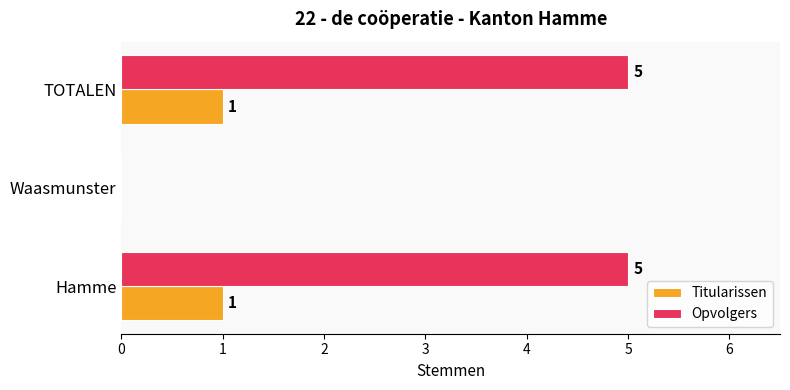

Count the number of categories in the chart.

3